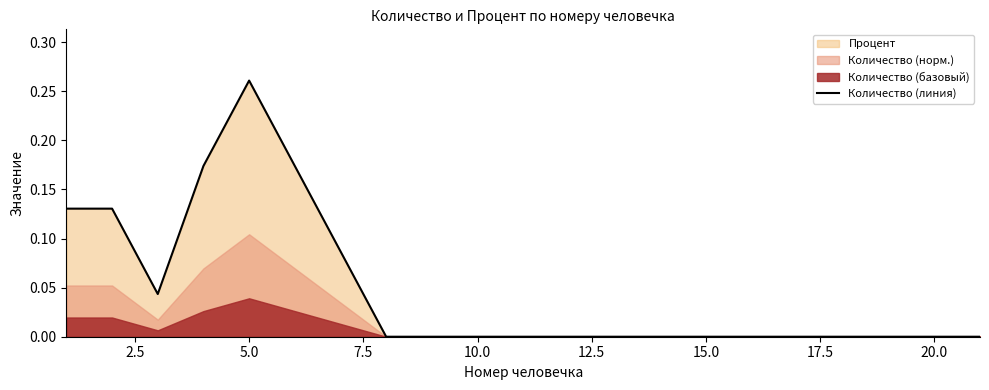

The chart shows a value of 0.1 at 17.5. True or false?

False